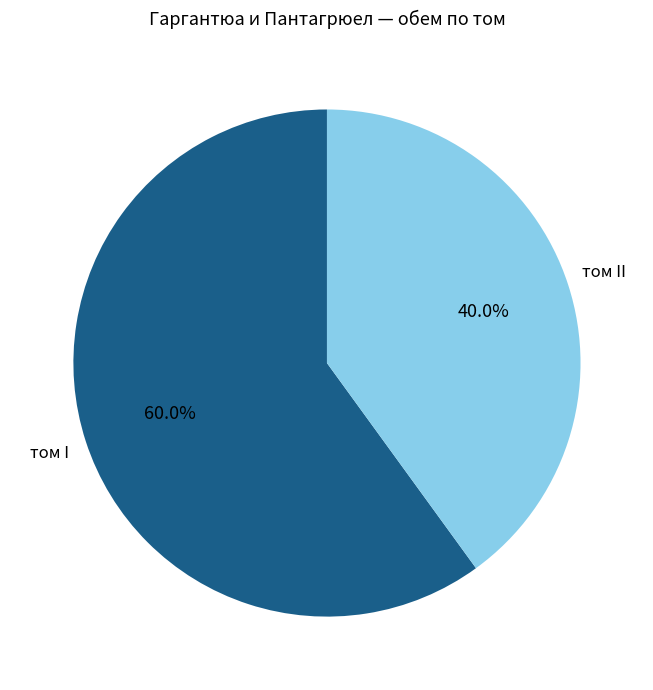

Combined, what portion of the pie is том I and том II?

100.0%